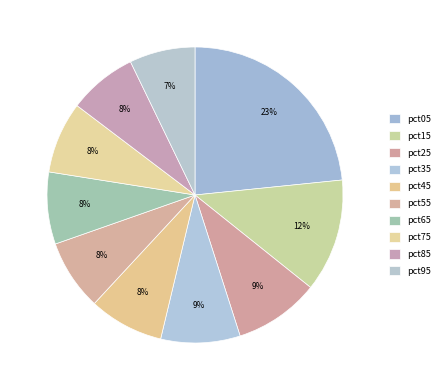

How many slices are in this pie chart?

10